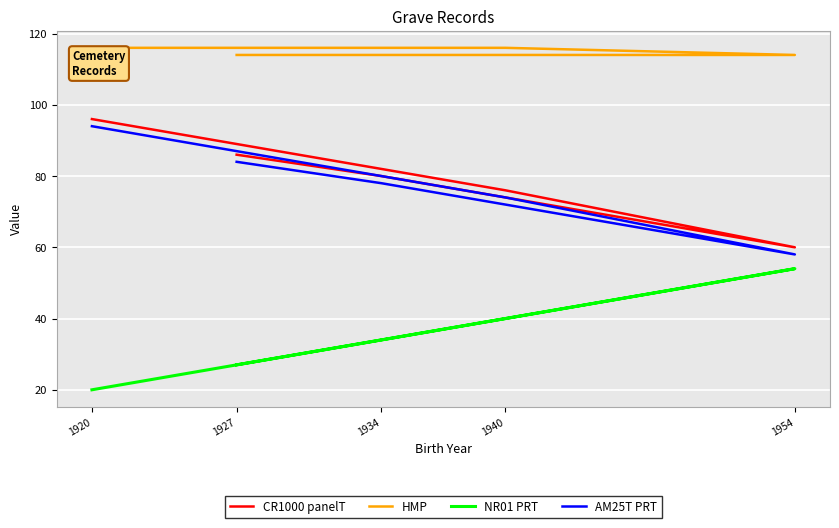

Which category has the lowest value in the CR1000 panelT series?

1954